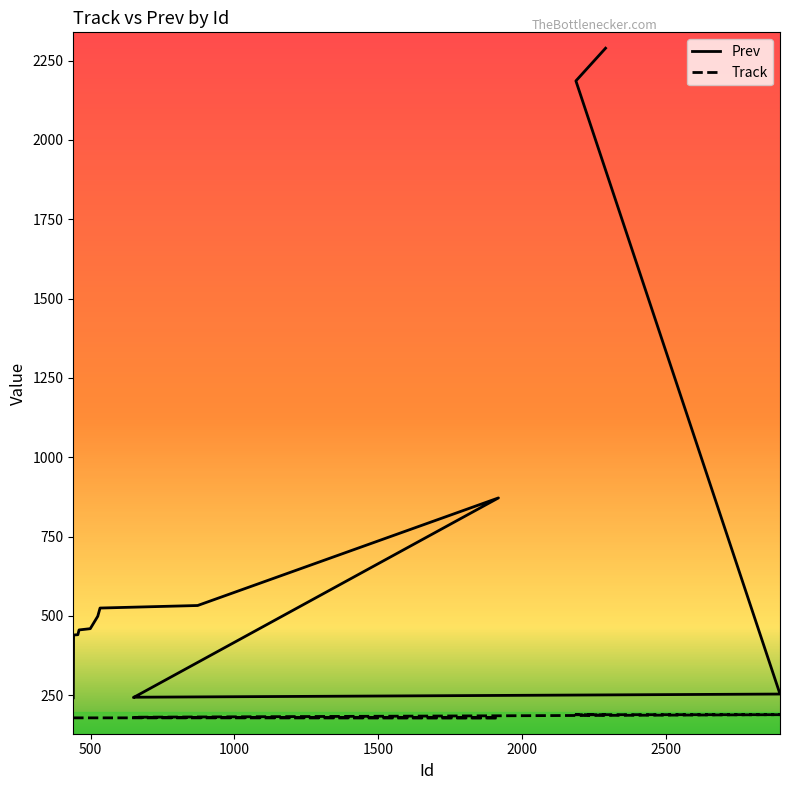

What is the label of the 2nd point from the left?

500